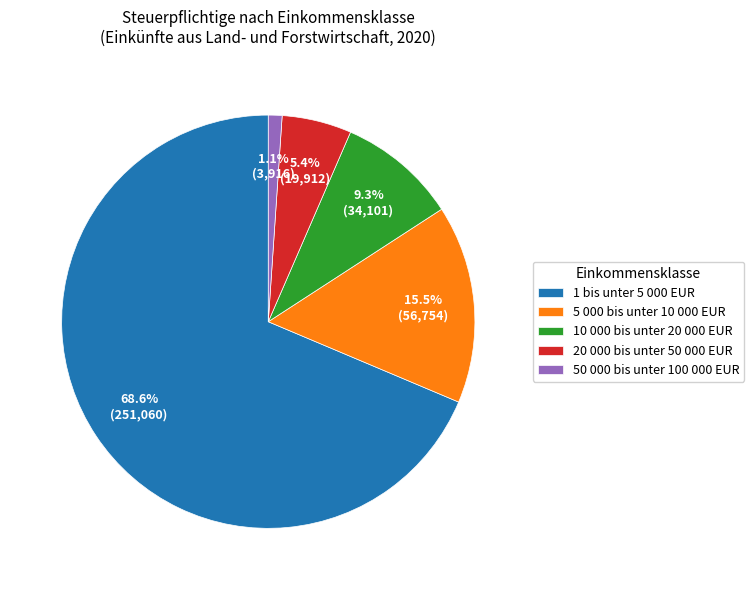

Between 20 000 bis unter 50 000 EUR and 50 000 bis unter 100 000 EUR, which is larger?

20 000 bis unter 50 000 EUR